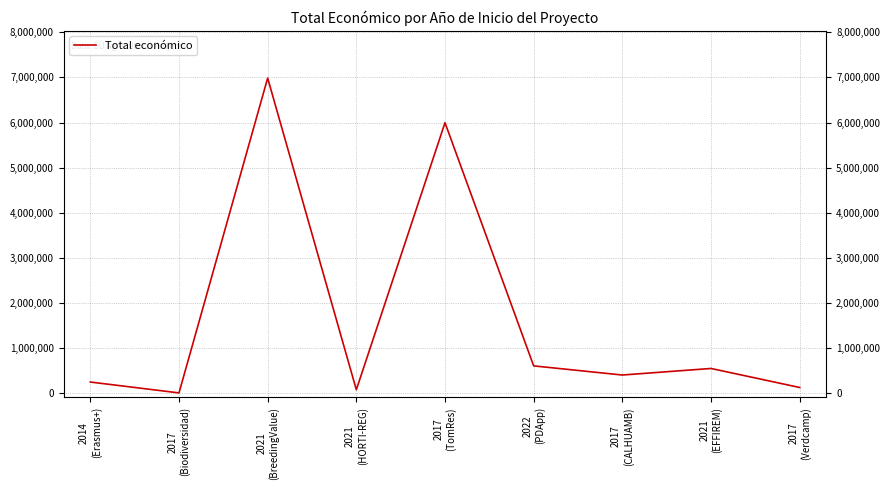

What is the sum of the values at 2022
(PDApp) and 2021
(HORTI-REG)?

669472